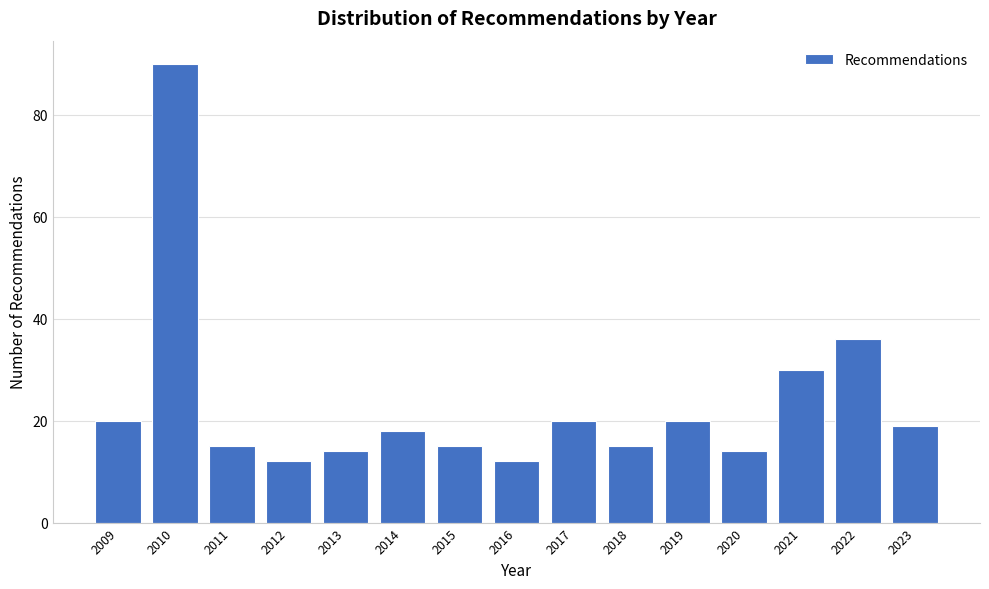

Reading left to right, transcribe all the data shown in this chart.

20	90	15	12	14	18	15	12	20	15	20	14	30	36	19